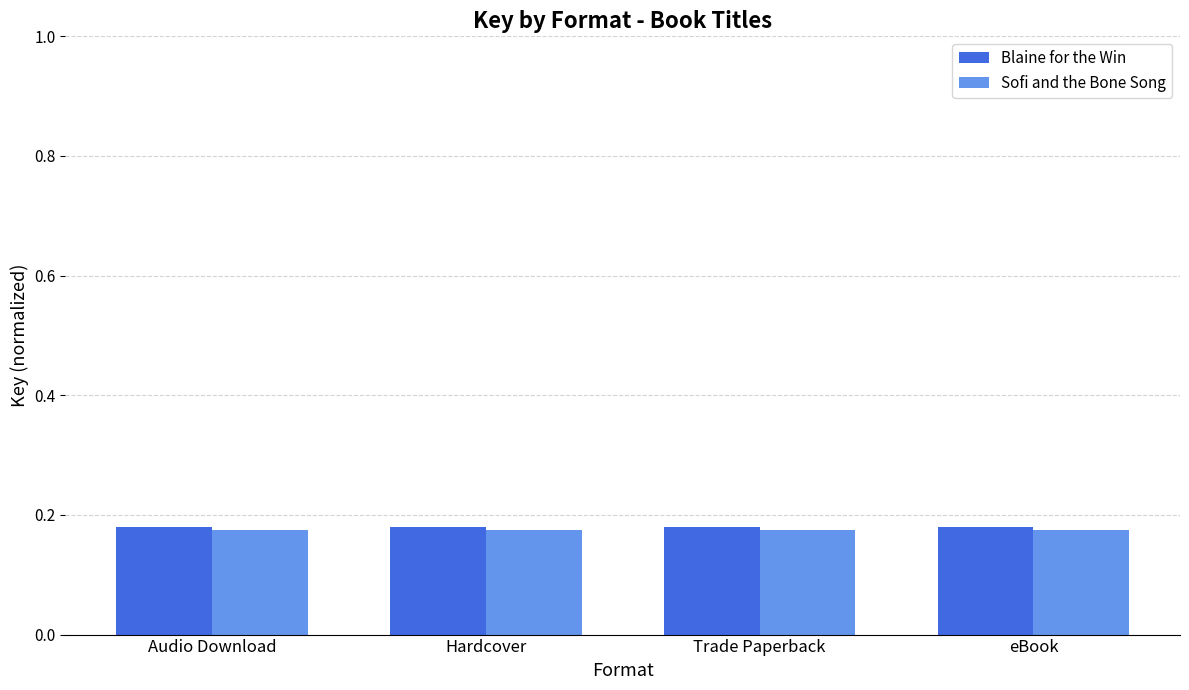

True or false: Sofi and the Bone Song has a value of 0.1 at Trade Paperback.

False